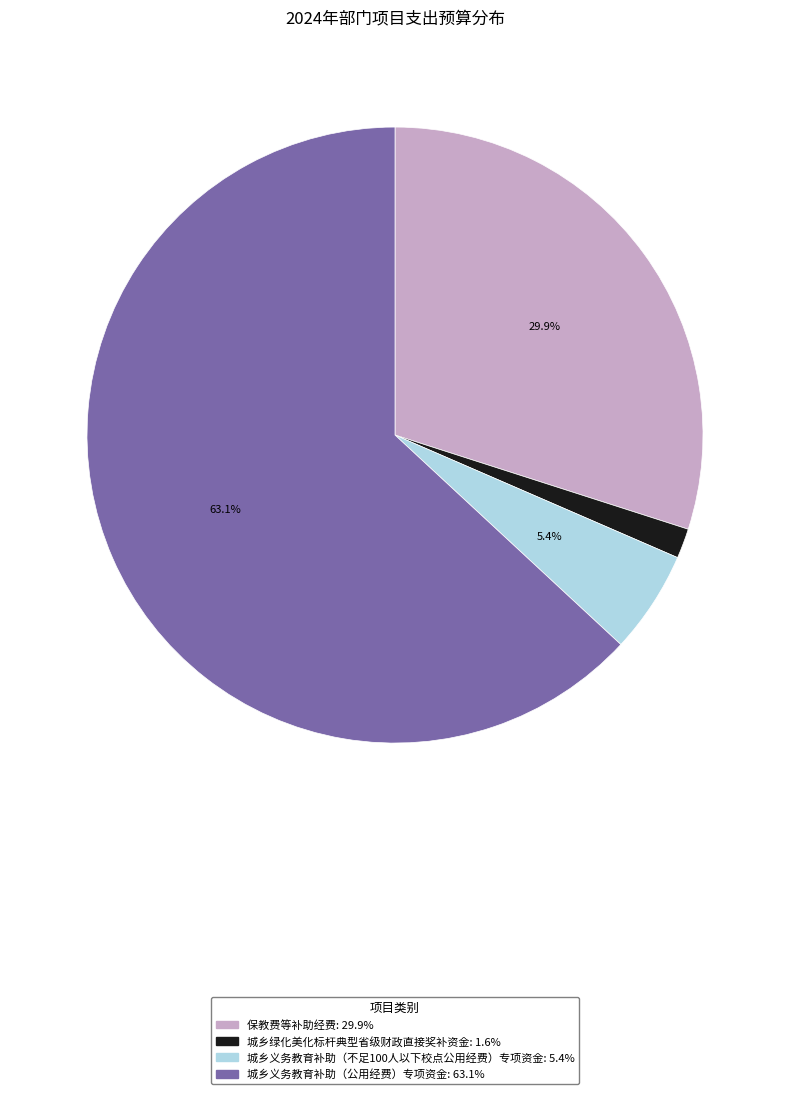

Combined, do 城乡义务教育补助（公用经费）专项资金: 63.1% and 城乡义务教育补助（不足100人以下校点公用经费）专项资金: 5.4% account for over 50%?

Yes